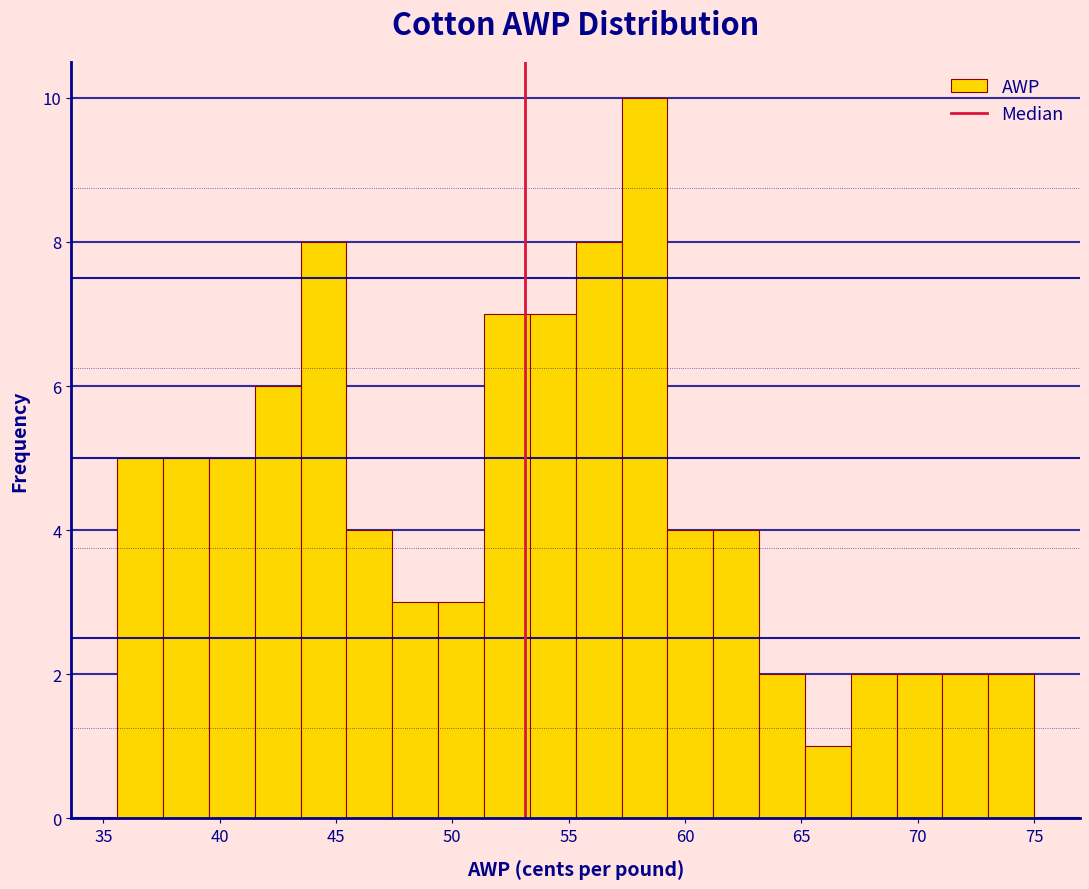

Around what value on the x-axis is the tallest bar? Give the approximate position of its centre, as read against the axis.

58.5